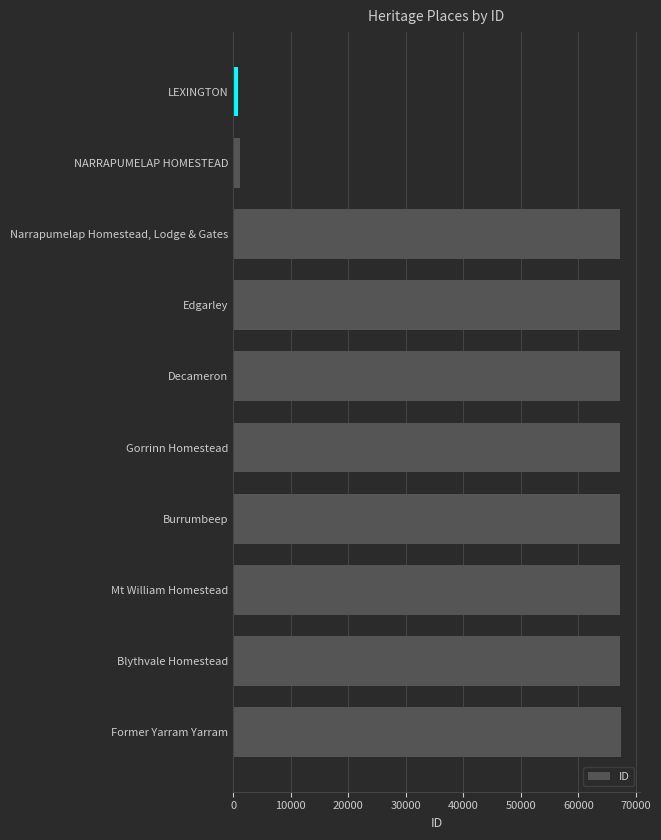

The value at Edgarley is 120138. True or false?

False